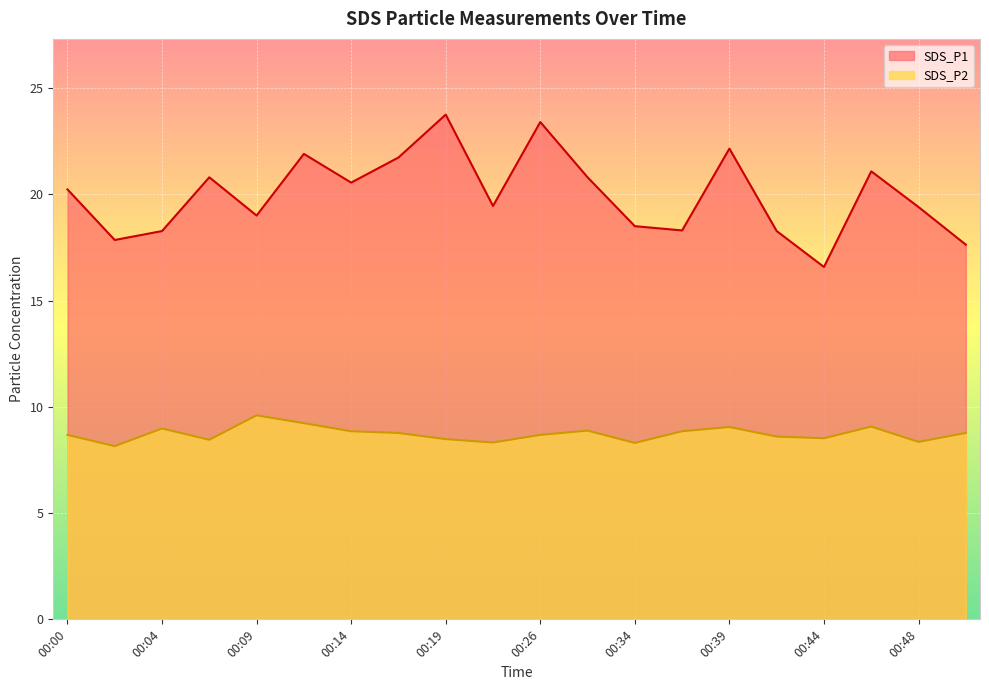

Which series has the widest spread of values?

SDS_P1